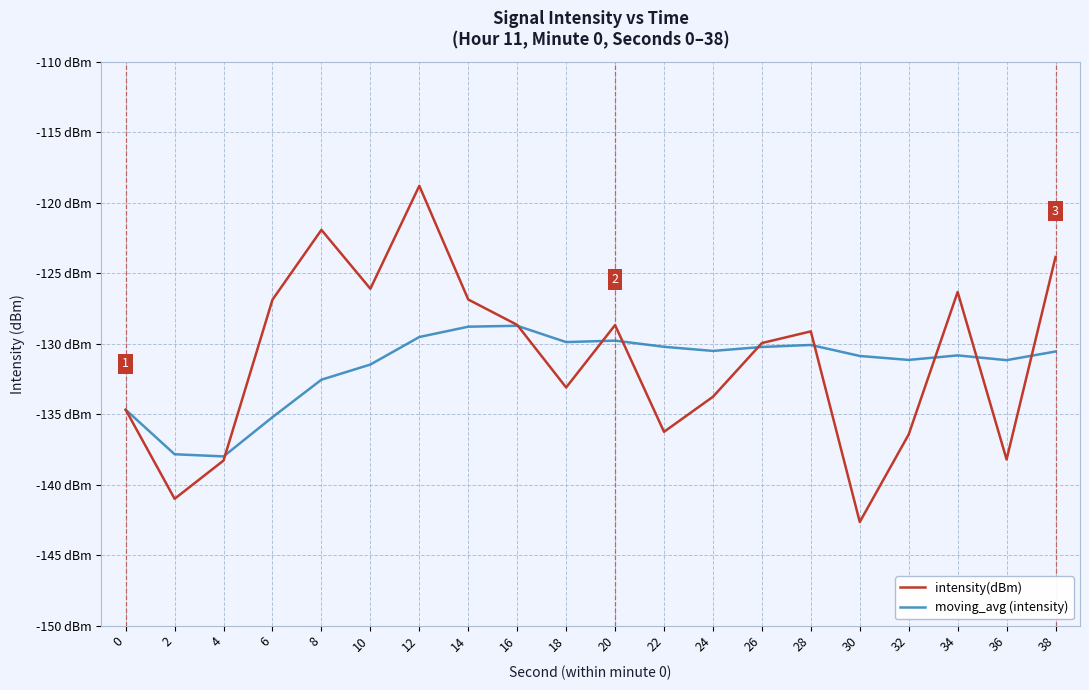

What is the difference between the moving_avg (intensity) values at 4 and 16?

9.3